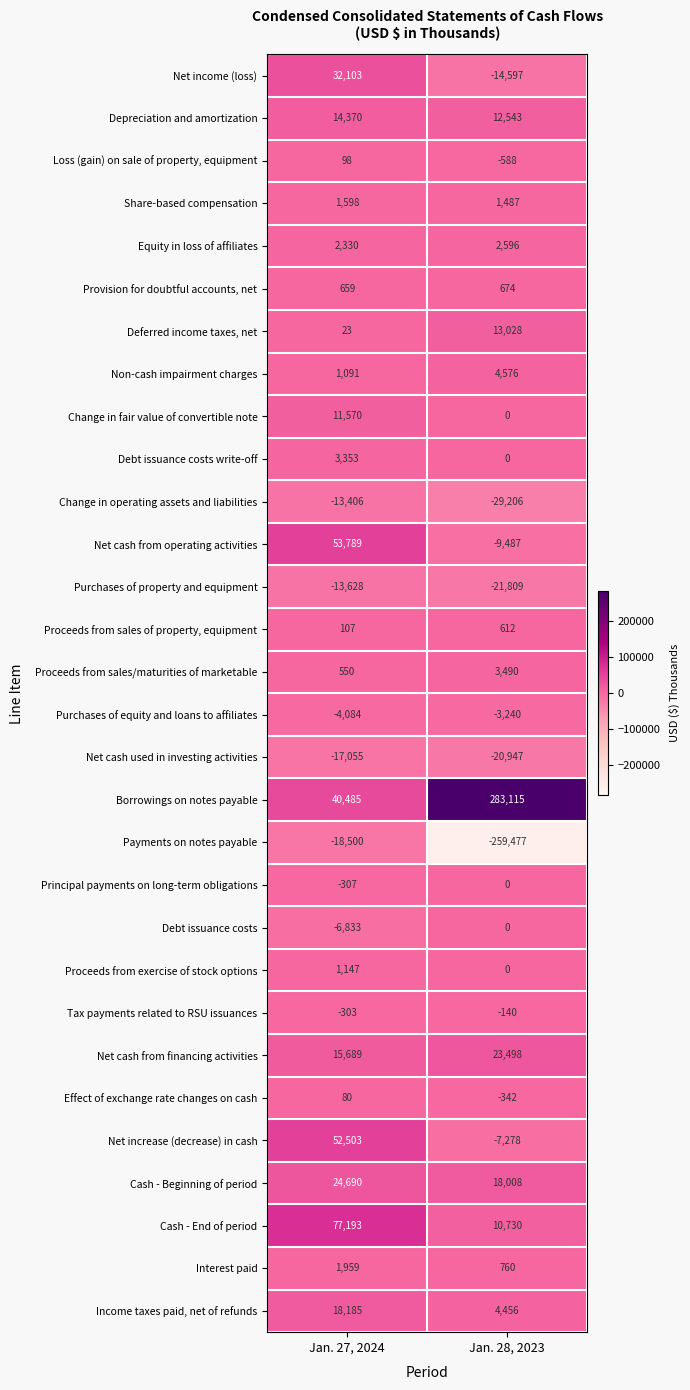

At which category is the sum across all series the highest?

Jan. 27, 2024